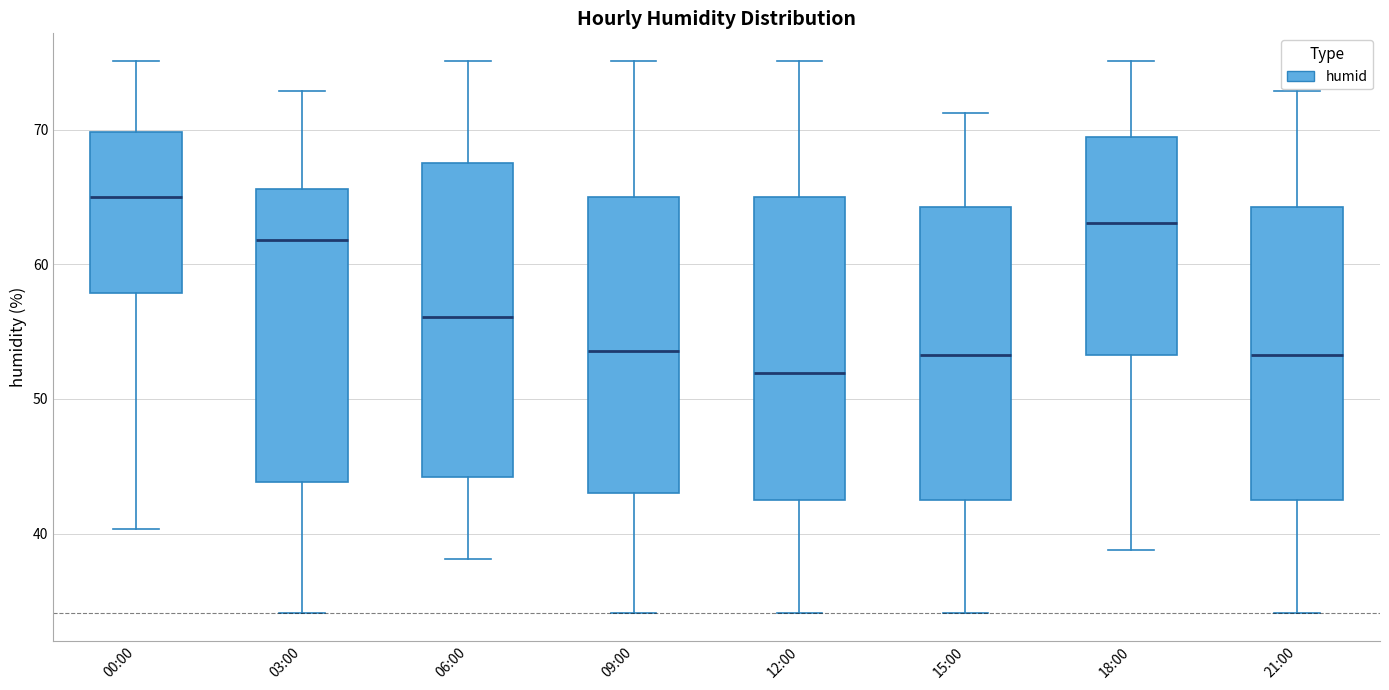

Which box has the highest median line?

00:00